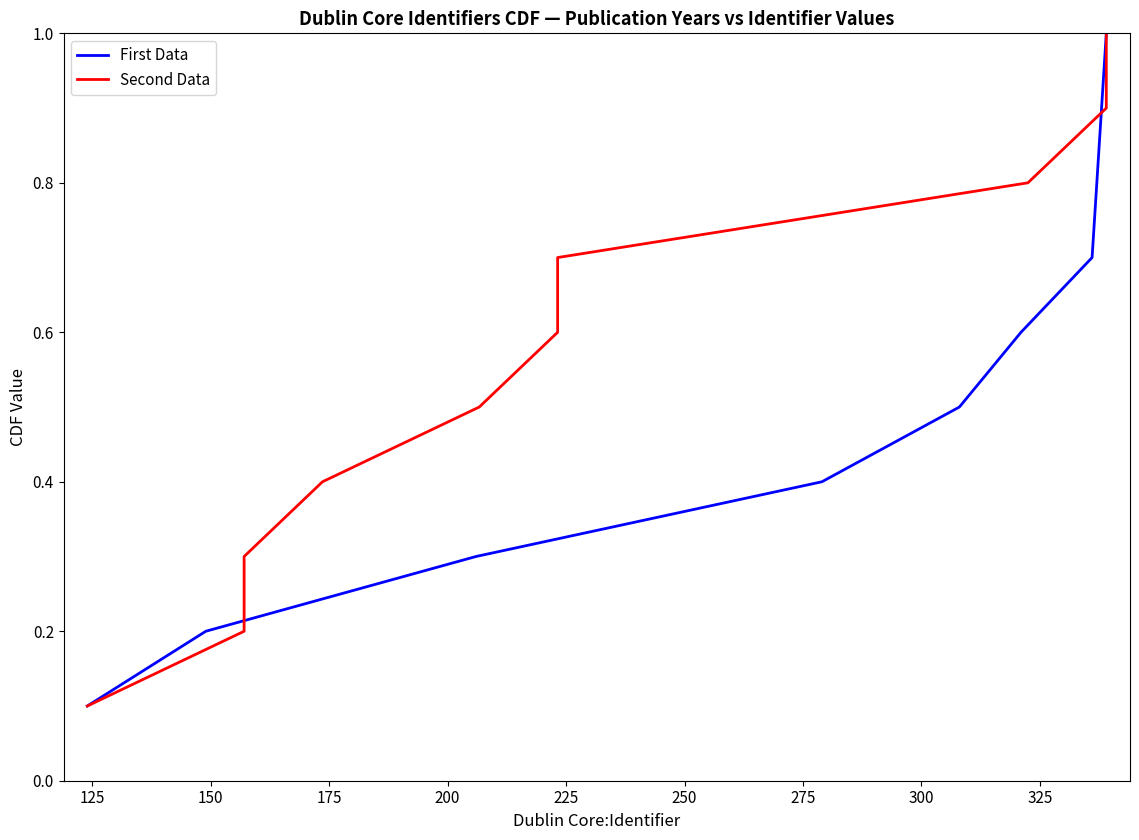

What is the maximum value for First Data?

1.0